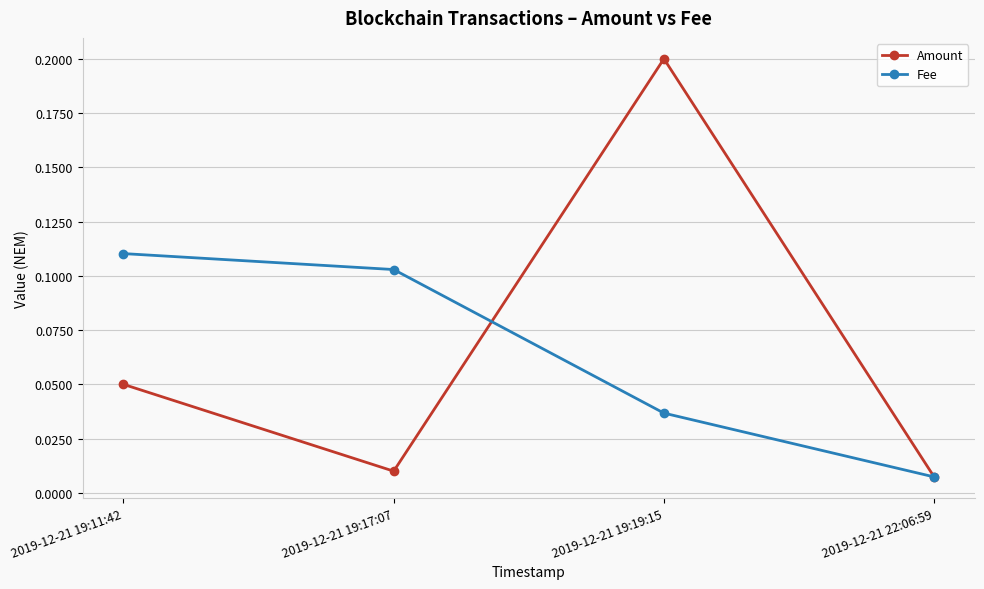

Where is Fee nearest to the value 0?

2019-12-21 22:06:59